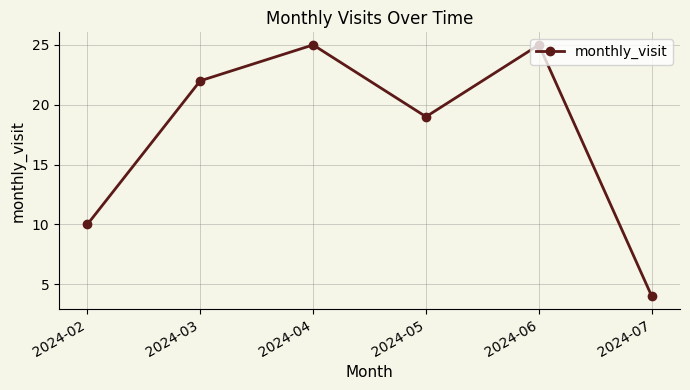

The value at 2024-06 is 25. True or false?

True